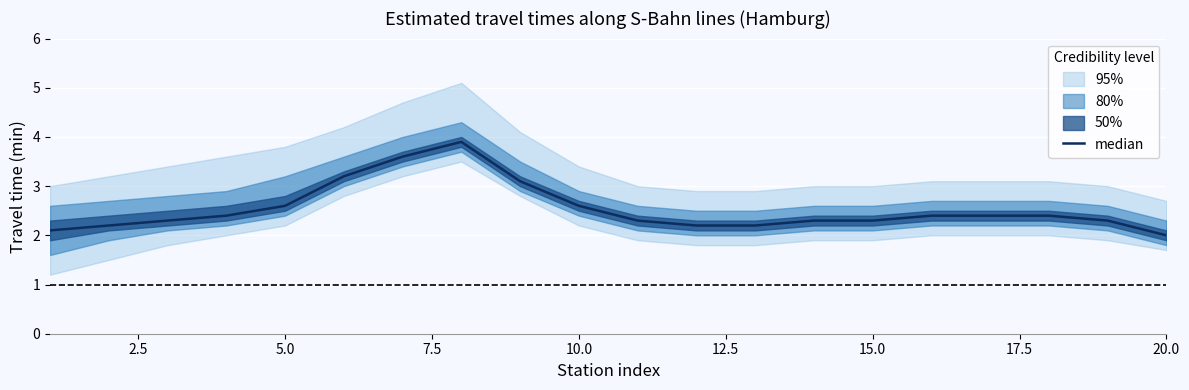

True or false: the data shows 4.0 at 15.0.

False